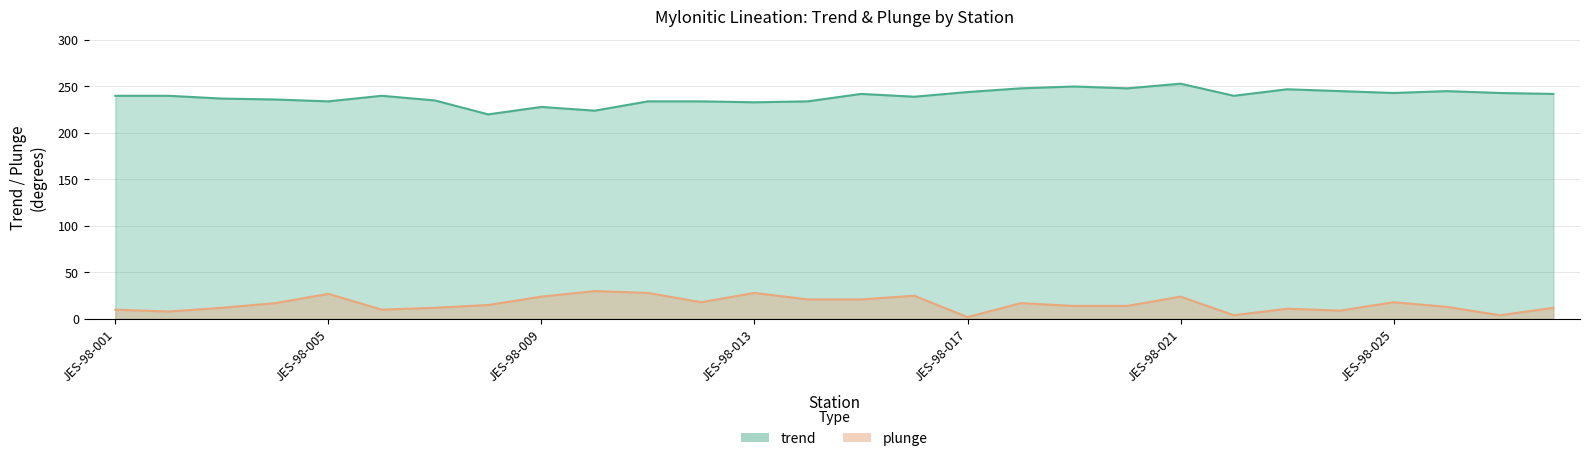

Read the trend value at JES-98-020, to the nearest 5.

250